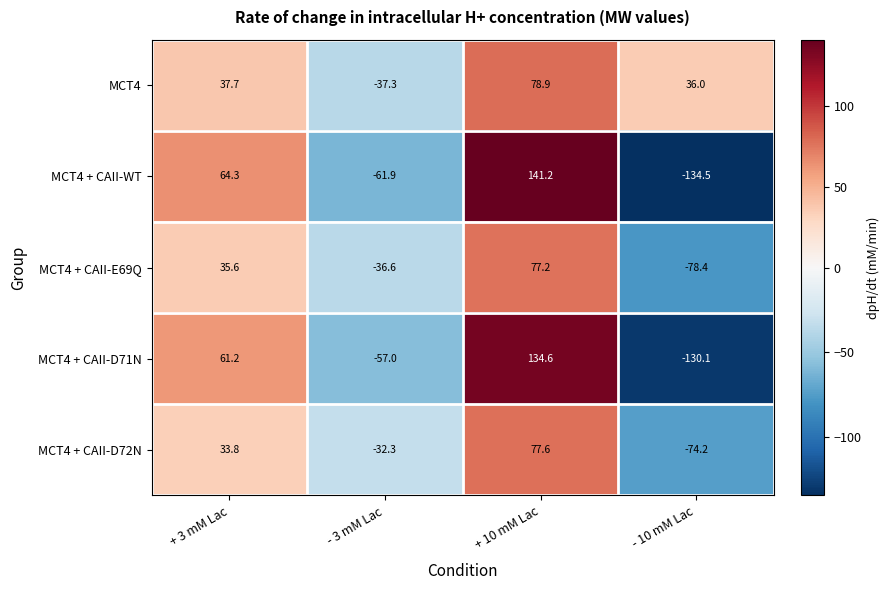

What is the difference between the MCT4 + CAII-E69Q values at + 10 mM Lac and - 3 mM Lac?

113.8